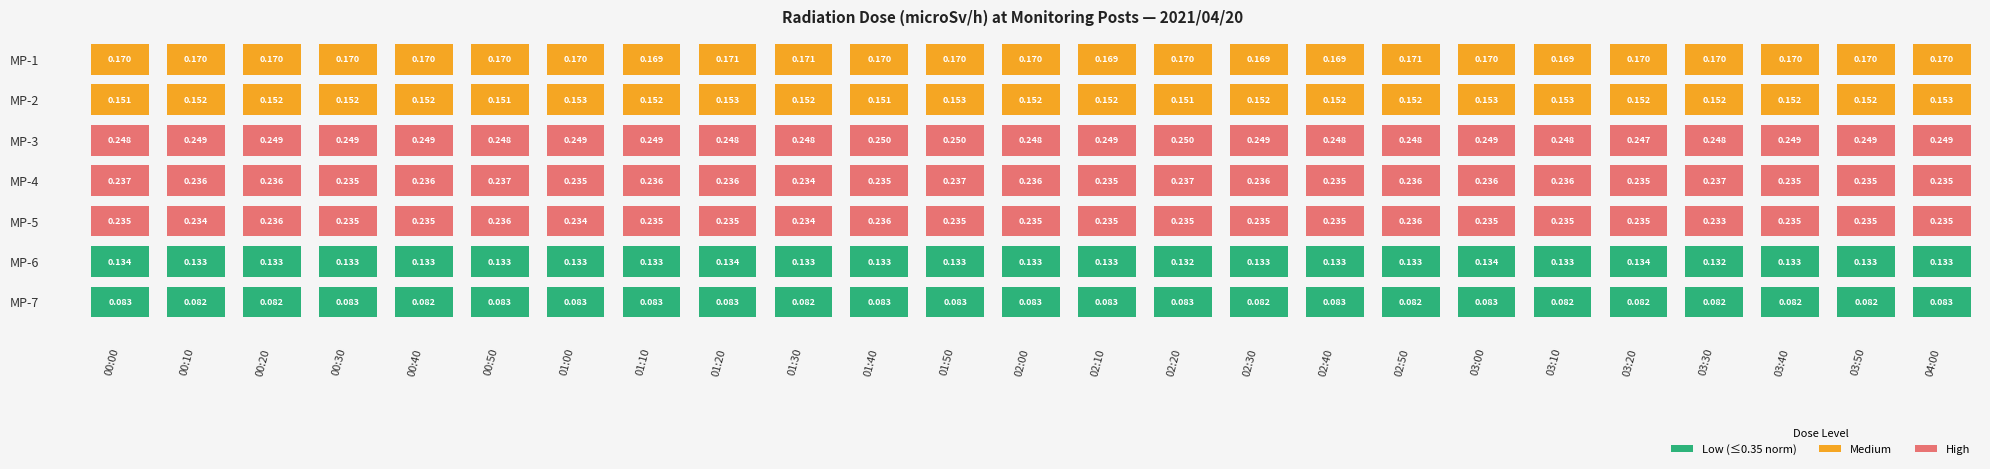

How many MP-7 values are between 0 and 1?

25